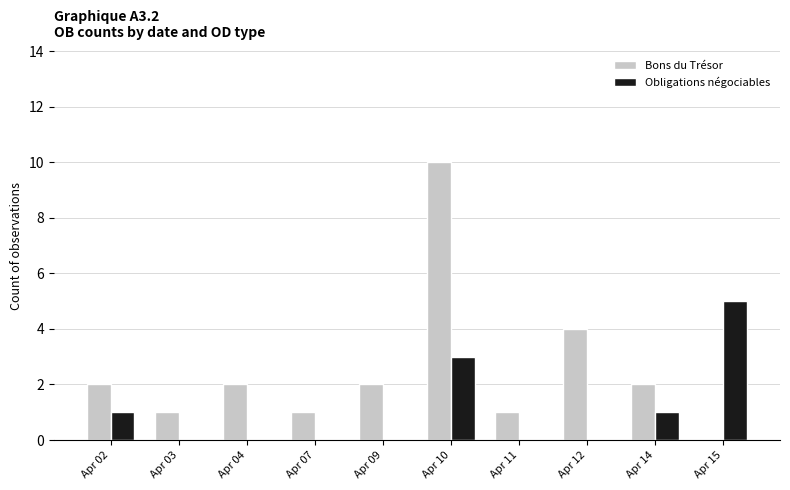

Count the number of data series in this chart.

2